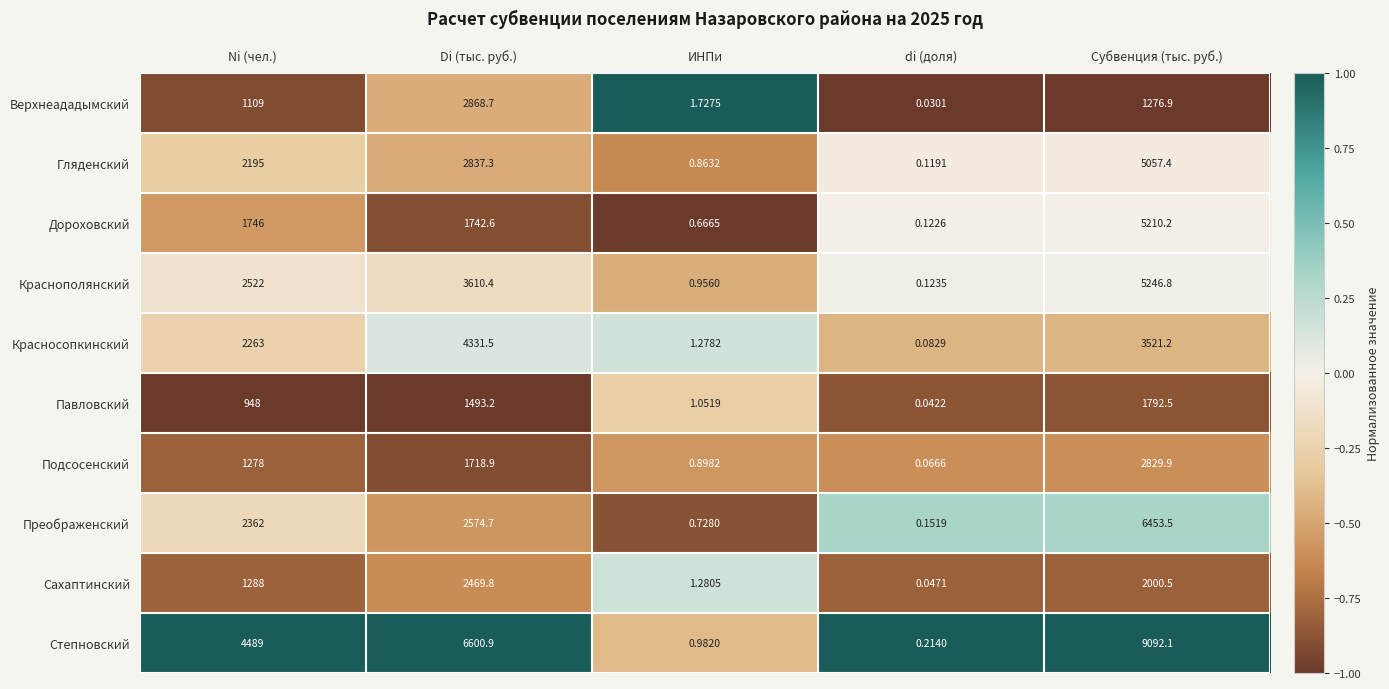

At di (доля), list the series in order from largest to smallest.

Степновский, Преображенский, Краснополянский, Дороховский, Гляденский, Красносопкинский, Подсосенский, Сахаптинский, Павловский, Верхнеададымский